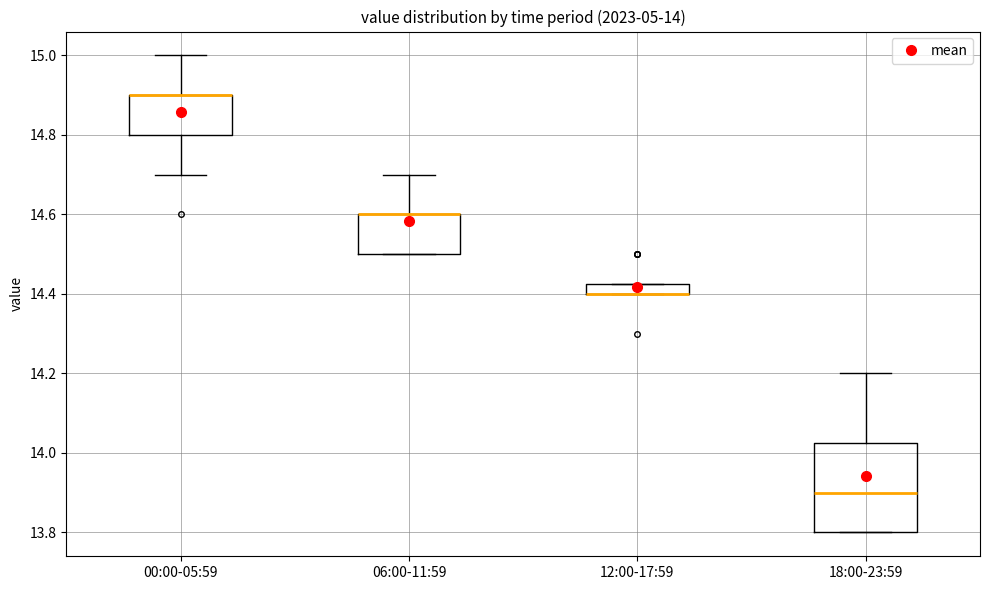

Comparing the boxes themselves (not the whiskers), which one is the tallest?

18:00-23:59